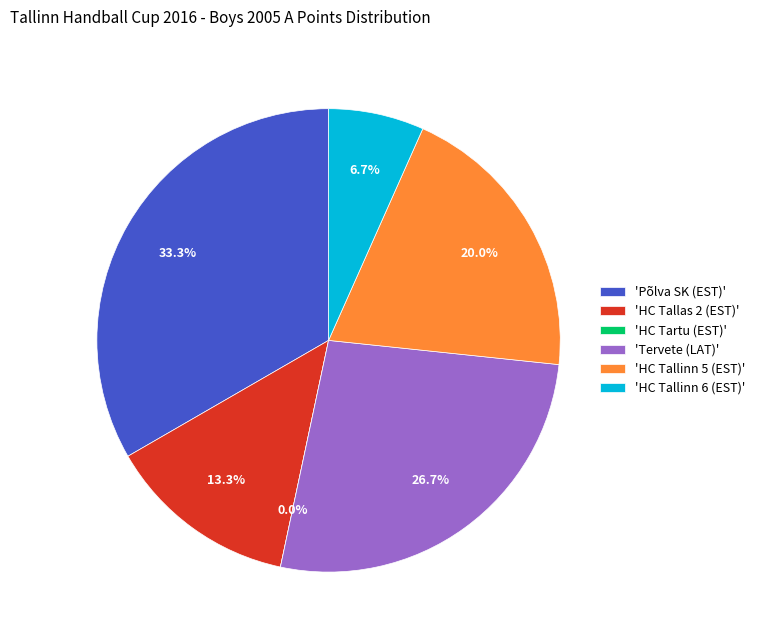

Does HC Tallinn 5 (EST) account for over 50% of the chart?

No